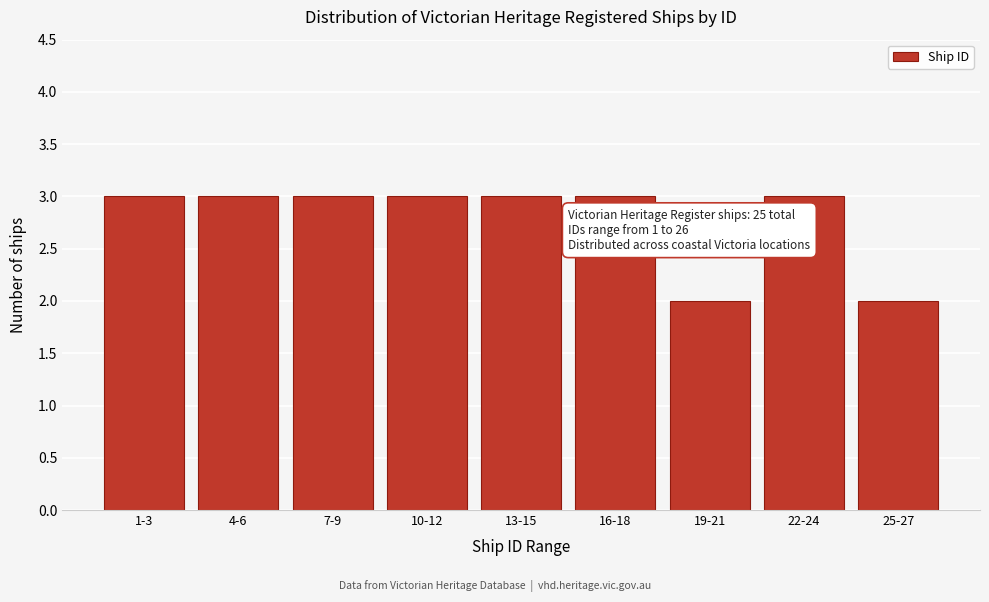

Reading left to right, transcribe all the data shown in this chart.

1-3=3	4-6=3	7-9=3	10-12=3	13-15=3	16-18=3	19-21=2	22-24=3	25-27=2